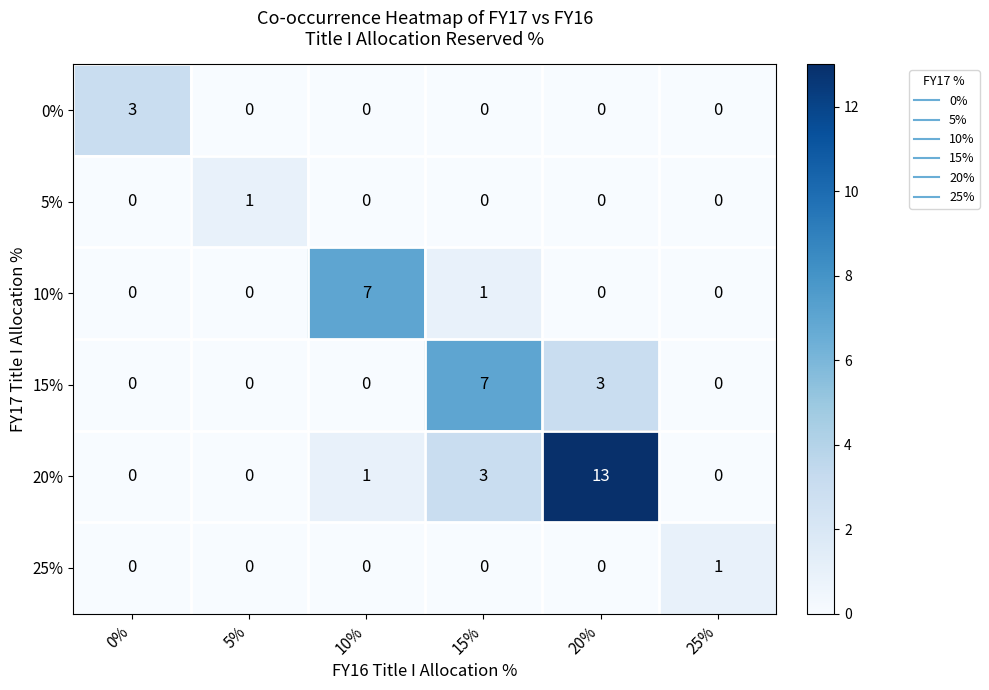

At how many categories does at least one series exceed 4?

3